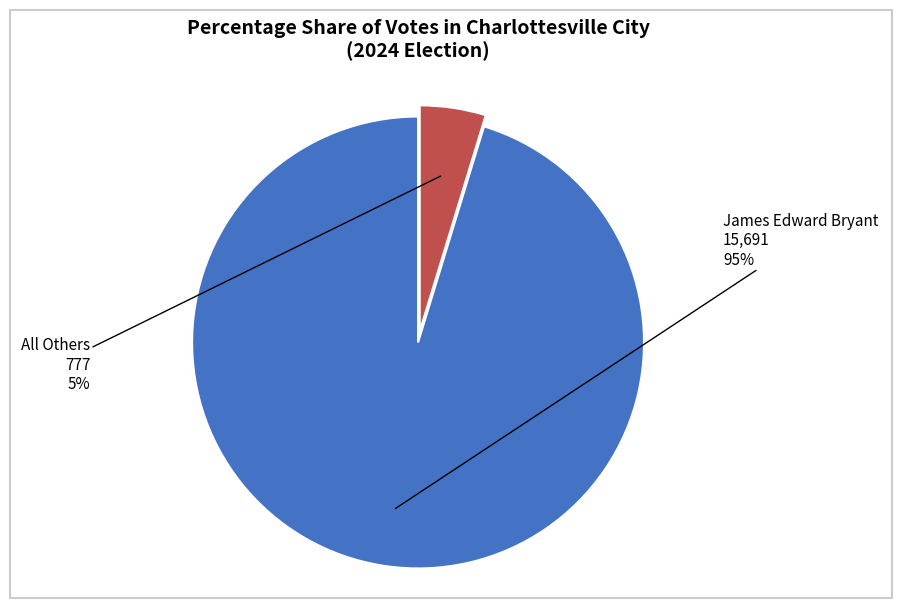

To the nearest percent, what is the average slice percentage?

50%